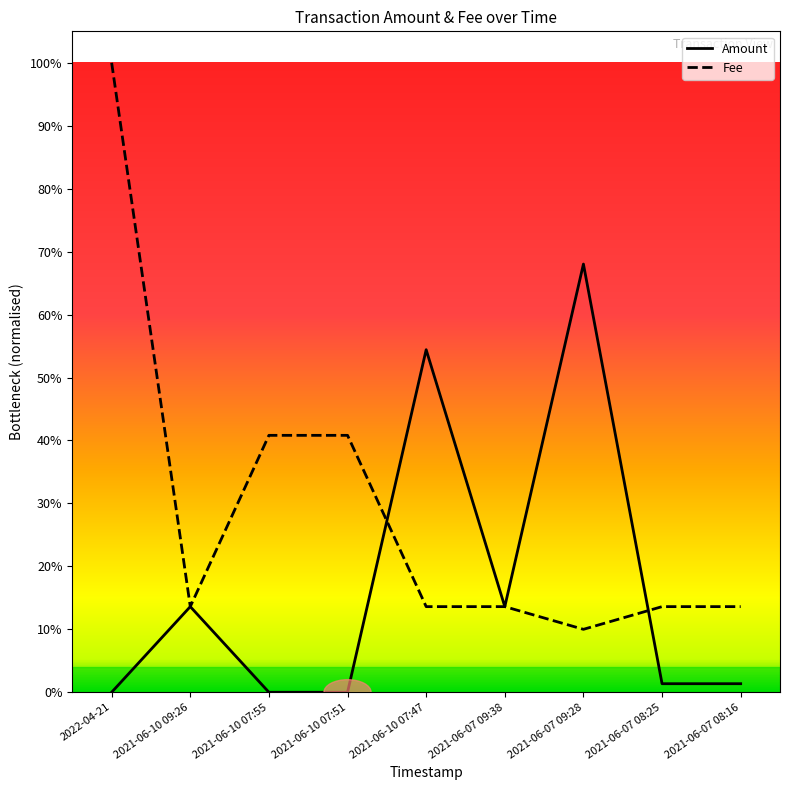

True or false: Amount and Fee intersect in this chart.

True